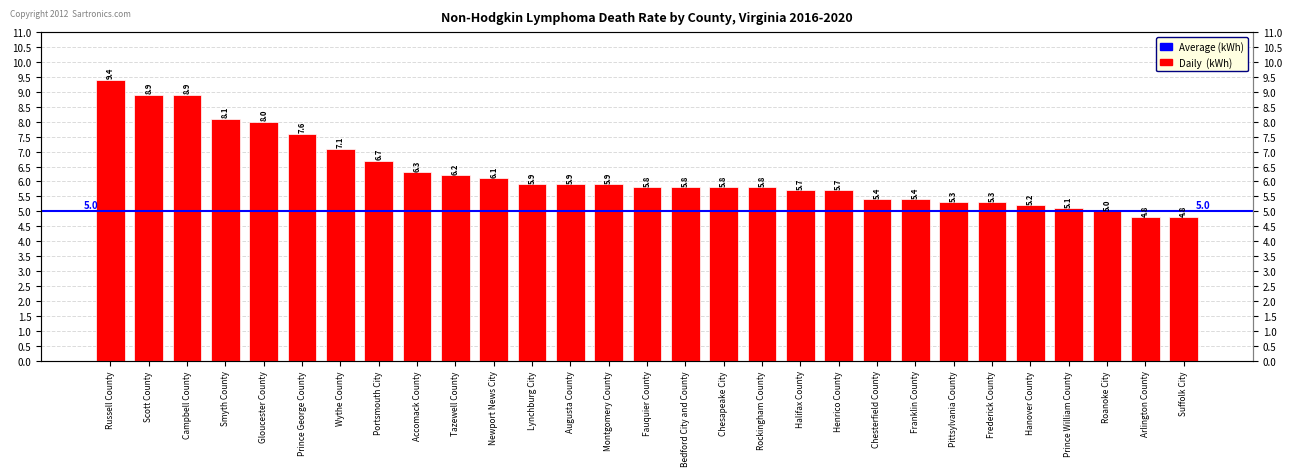

How many data points are less than 5?

2